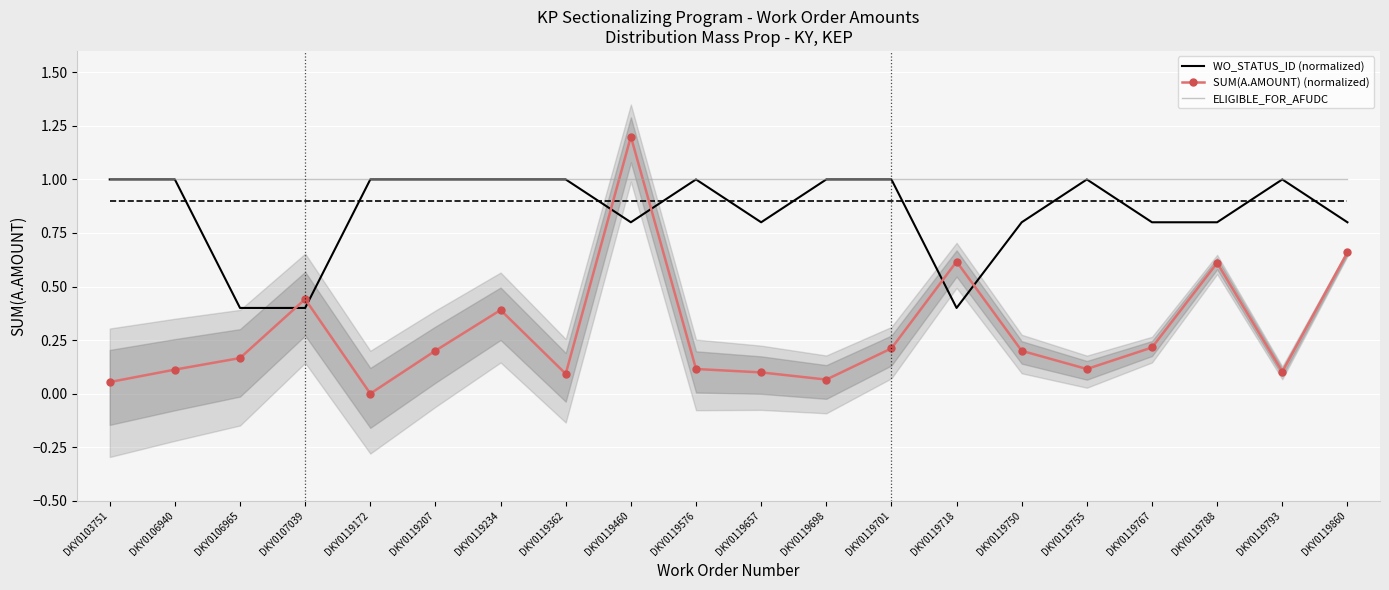

Reading left to right, list all the values displayed in this chart.

WO_STATUS_ID (normalized): DKY0103751=1.0	DKY0106940=1.0	DKY0106965=0.4	DKY0107039=0.4	DKY0119172=1.0	DKY0119207=1.0	DKY0119234=1.0	DKY0119362=1.0	DKY0119460=0.8	DKY0119576=1.0	DKY0119657=0.8	DKY0119698=1.0	DKY0119701=1.0	DKY0119718=0.4	DKY0119750=0.8	DKY0119755=1.0	DKY0119767=0.8	DKY0119788=0.8	DKY0119793=1.0	DKY0119860=0.8
SUM(A.AMOUNT) (normalized): DKY0103751=0.1	DKY0106940=0.1	DKY0106965=0.2	DKY0107039=0.4	DKY0119172=0.0	DKY0119207=0.2	DKY0119234=0.4	DKY0119362=0.1	DKY0119460=1.2	DKY0119576=0.1	DKY0119657=0.1	DKY0119698=0.1	DKY0119701=0.2	DKY0119718=0.6	DKY0119750=0.2	DKY0119755=0.1	DKY0119767=0.2	DKY0119788=0.6	DKY0119793=0.1	DKY0119860=0.7
ELIGIBLE_FOR_AFUDC: DKY0103751=1.0	DKY0106940=1.0	DKY0106965=1.0	DKY0107039=1.0	DKY0119172=1.0	DKY0119207=1.0	DKY0119234=1.0	DKY0119362=1.0	DKY0119460=1.0	DKY0119576=1.0	DKY0119657=1.0	DKY0119698=1.0	DKY0119701=1.0	DKY0119718=1.0	DKY0119750=1.0	DKY0119755=1.0	DKY0119767=1.0	DKY0119788=1.0	DKY0119793=1.0	DKY0119860=1.0